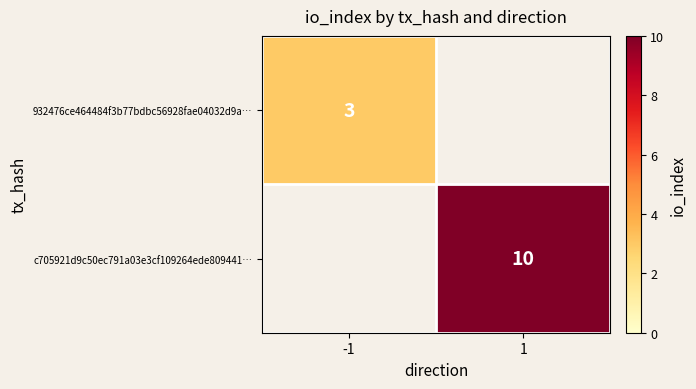

Count the number of categories in the chart.

2